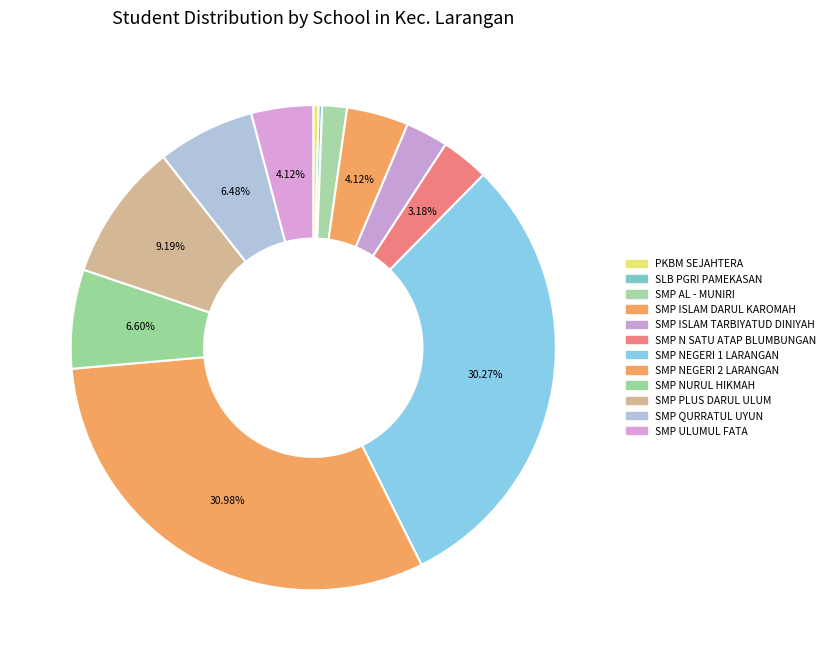

How many segments does this pie chart have?

12